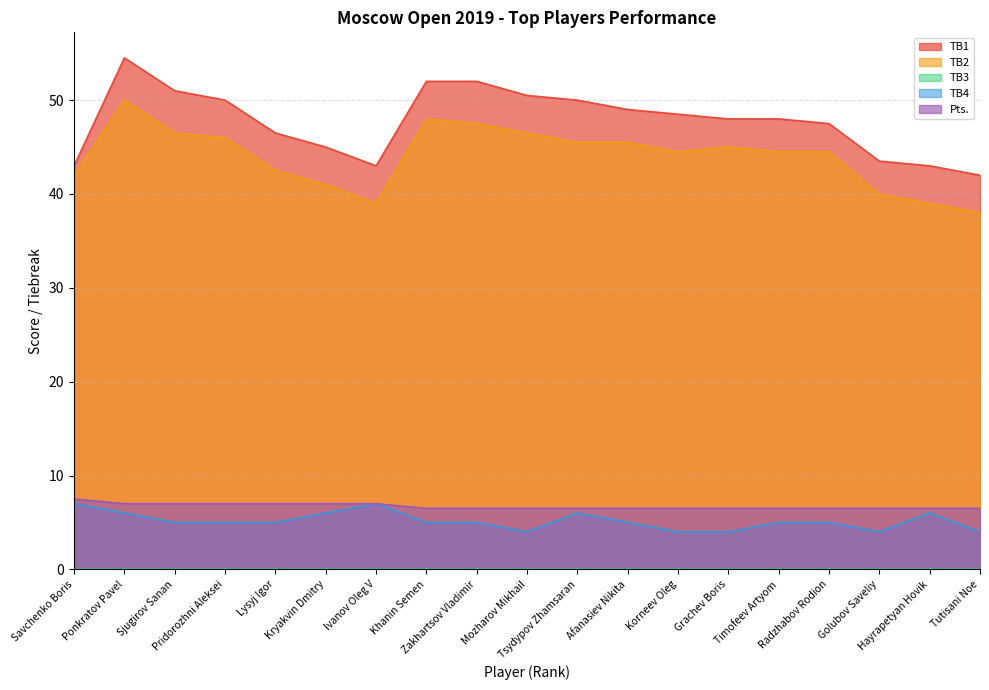

True or false: TB1 and TB2 intersect in this chart.

False